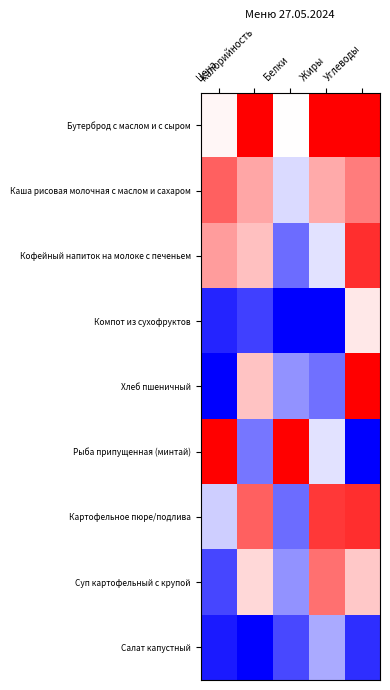

What is the maximum value shown in the chart?

1.0